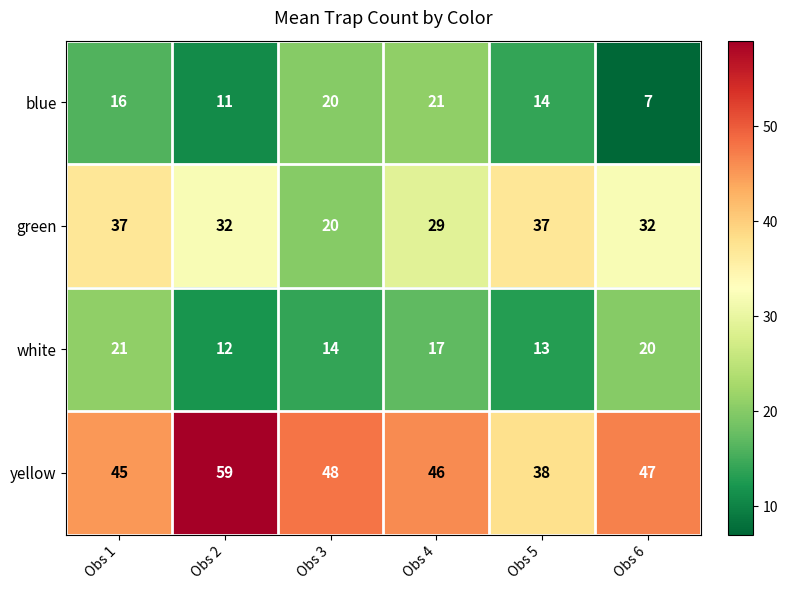

True or false: blue has a value of 20 at Obs 3.

True